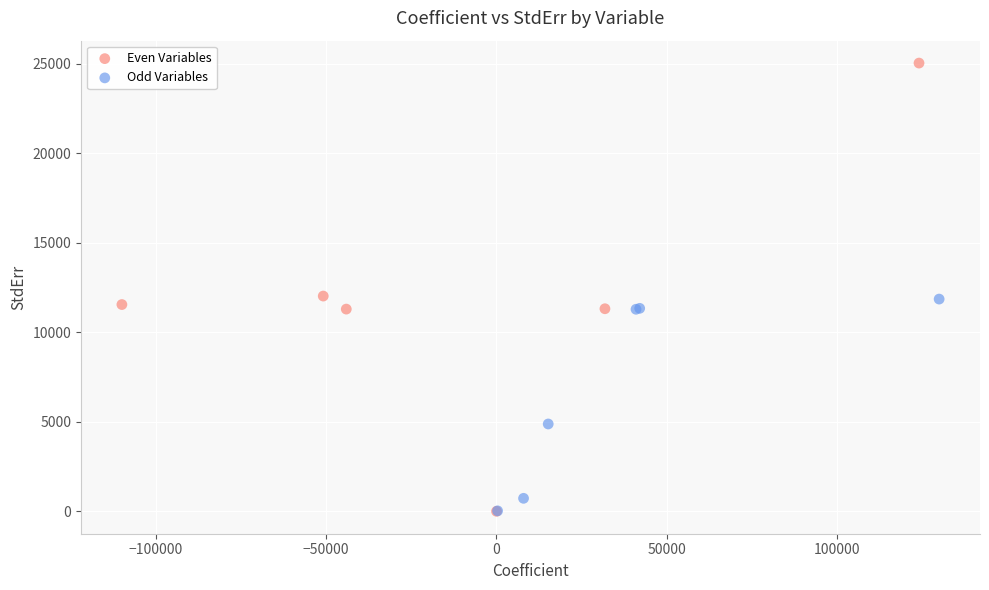

Which series has the largest Y range (max minus min)?

Even Variables